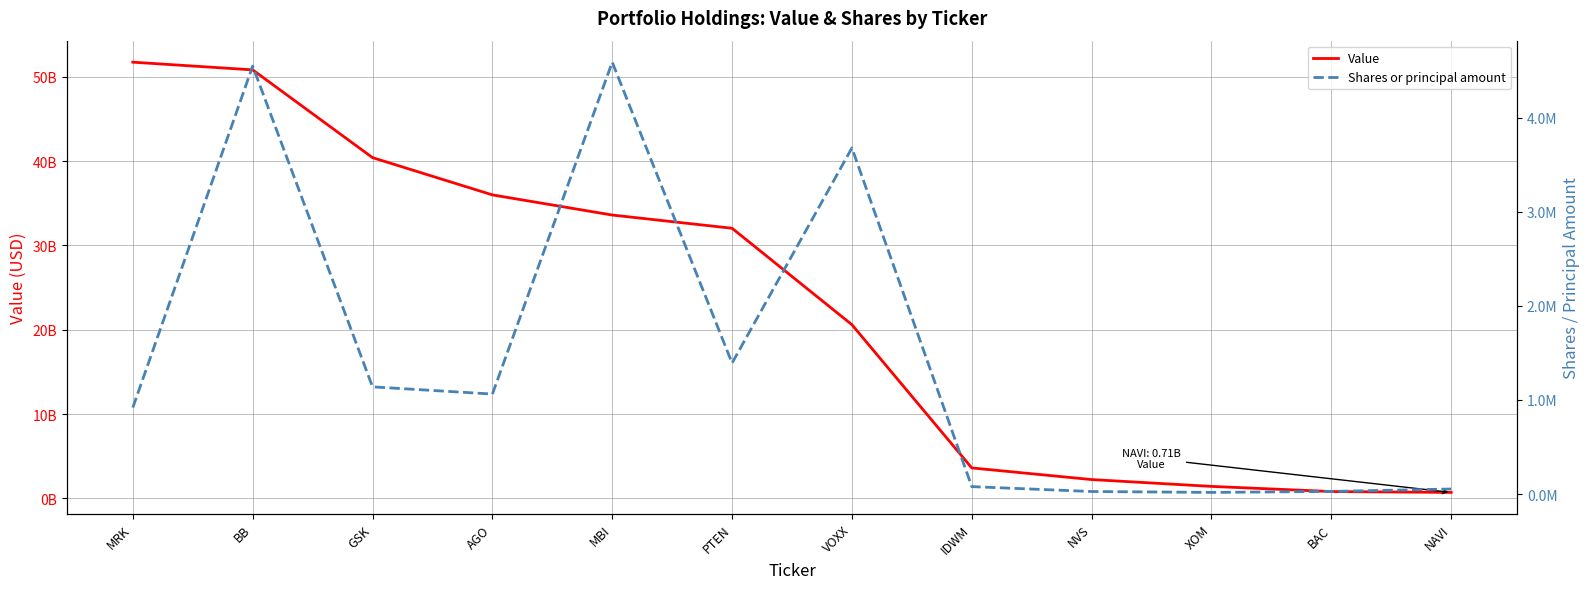

The value of Shares or principal amount at MRK is 919209. True or false?

True